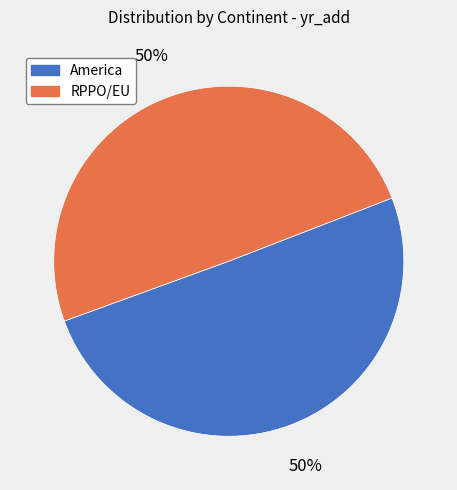

To the nearest percent, what is the combined percentage of RPPO/EU and America?

100%